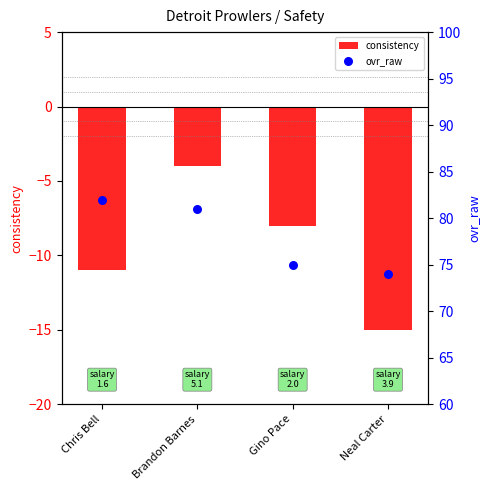

Is the value of ovr_raw at Gino Pace greater than the value of consistency at Chris Bell?

Yes